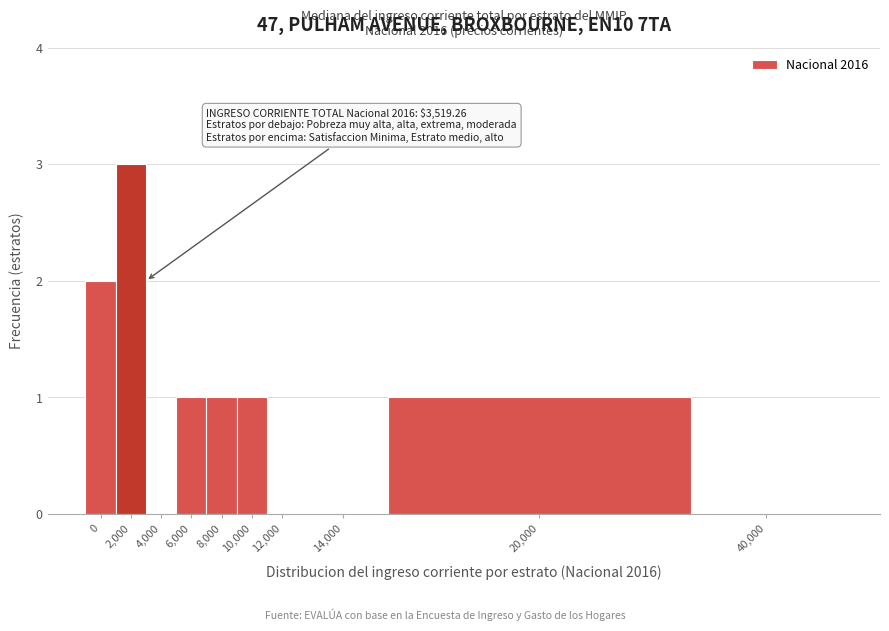

Reading left to right, list all the values displayed in this chart.

0=2	2,000=3	4,000=0	6,000=1	8,000=1	10,000=1	12,000=0	14,000=0	20,000=1	40,000=0